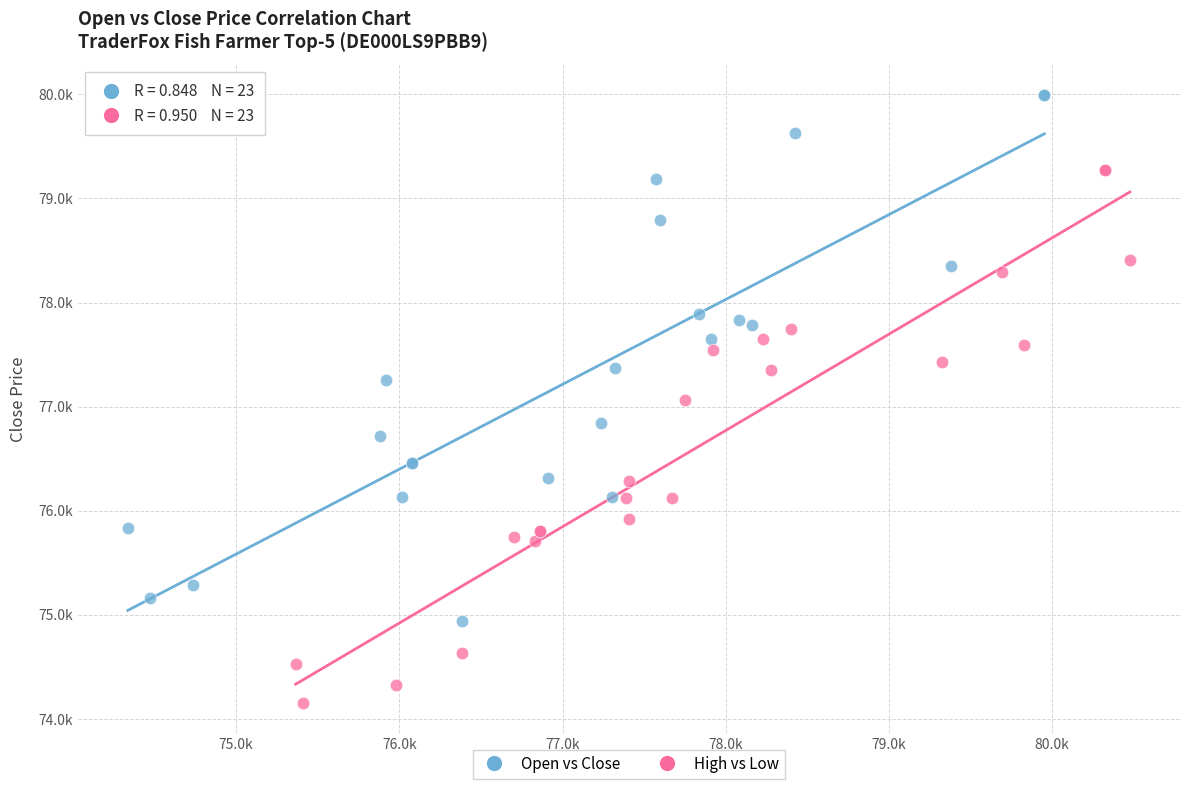

Which series contains the lowest Y value?

High vs Low